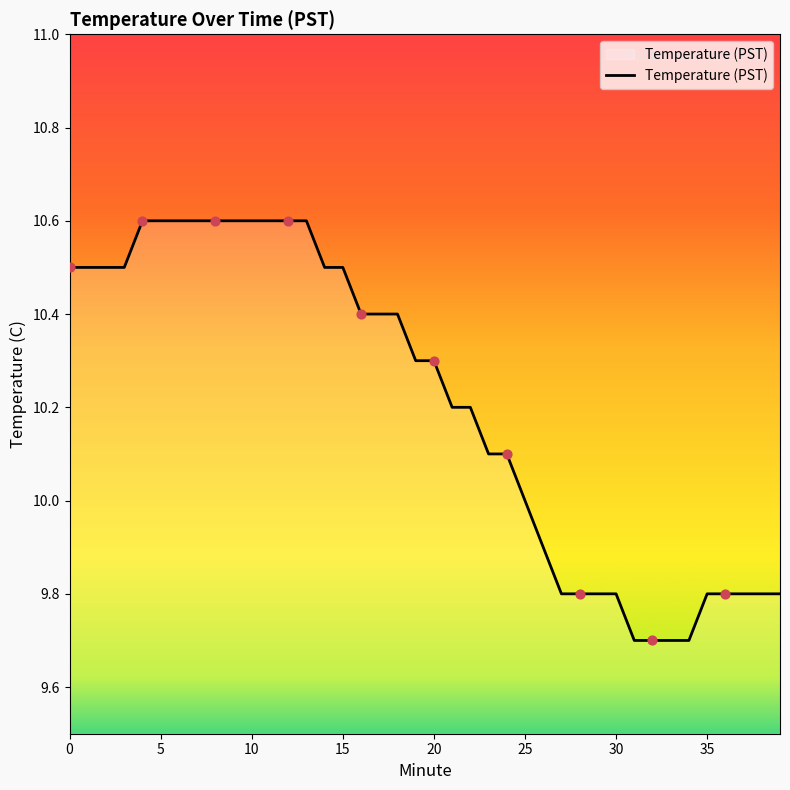

What is the minimum value shown in the chart?

9.7